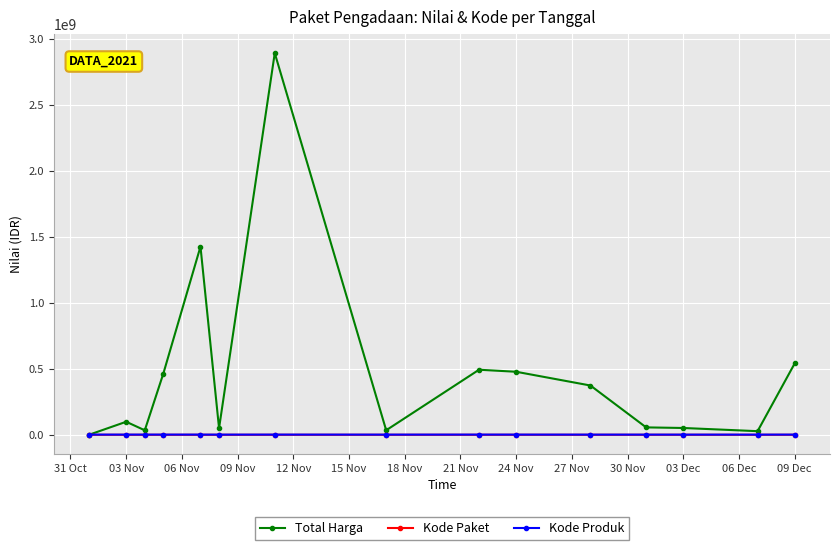

How many values in the Kode Produk series are below 1479674?

7